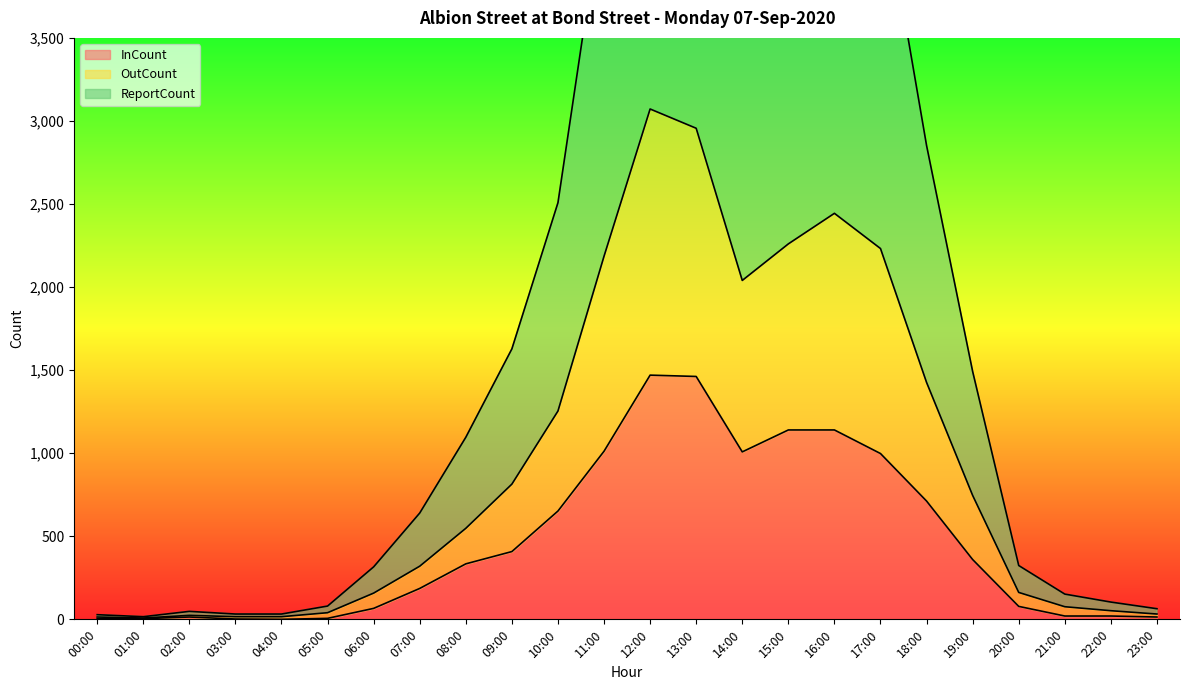

Reading right to left, transcribe all the data shown in this chart.

InCount: 14	20	20	78	360	712	998	1140	1140	1008	1462	1470	1012	652	408	334	186	66	6	0	2	14	4	4
OutCount: 32	52	76	162	746	1426	2232	2444	2260	2040	2956	3072	2186	1254	814	548	320	158	40	16	16	24	8	14
ReportCount: 64	104	152	324	1492	2852	4464	4888	4520	4080	5912	6144	4372	2508	1628	1096	640	316	80	32	32	48	16	28